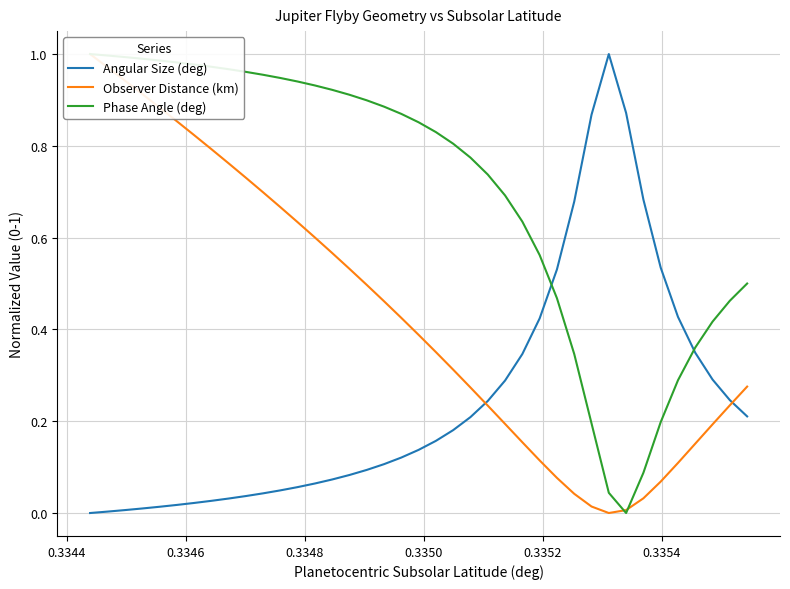

Reading left to right, transcribe all the data shown in this chart.

Angular Size (deg): 0.0	0.0	0.0	0.0	0.0	0.0	0.0	0.0	0.0	0.0	0.0	0.0	0.1	0.1	0.1	0.1	0.1	0.1	0.1	0.1	0.2	0.2	0.2	0.2	0.3	0.3	0.4	0.5	0.7	0.9	1.0	0.9	0.7	0.5	0.4	0.3	0.3	0.2	0.2
Observer Distance (km): 1.0	1.0	0.9	0.9	0.9	0.9	0.8	0.8	0.8	0.7	0.7	0.7	0.6	0.6	0.6	0.5	0.5	0.5	0.4	0.4	0.4	0.3	0.3	0.2	0.2	0.2	0.1	0.1	0.0	0.0	0.0	0.0	0.0	0.1	0.1	0.2	0.2	0.2	0.3
Phase Angle (deg): 1.0	1.0	1.0	1.0	1.0	1.0	1.0	1.0	1.0	1.0	1.0	0.9	0.9	0.9	0.9	0.9	0.9	0.9	0.9	0.9	0.8	0.8	0.8	0.7	0.7	0.6	0.6	0.5	0.3	0.2	0.0	0.0	0.1	0.2	0.3	0.4	0.4	0.5	0.5